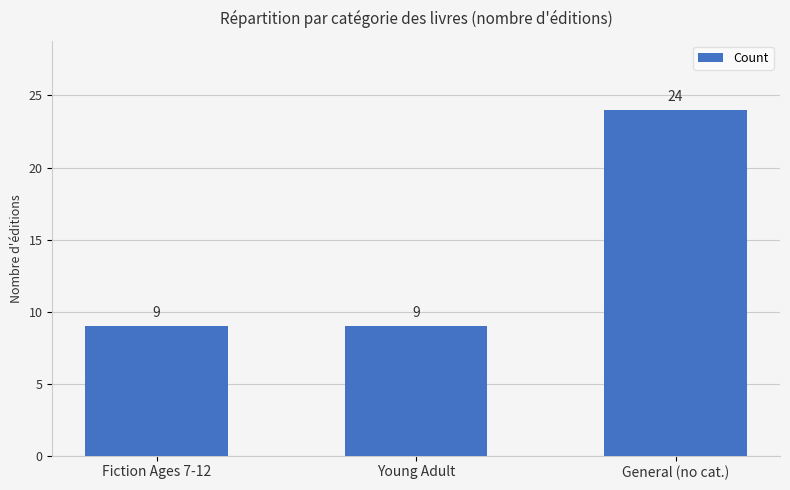

What is the maximum value shown in the chart?

24